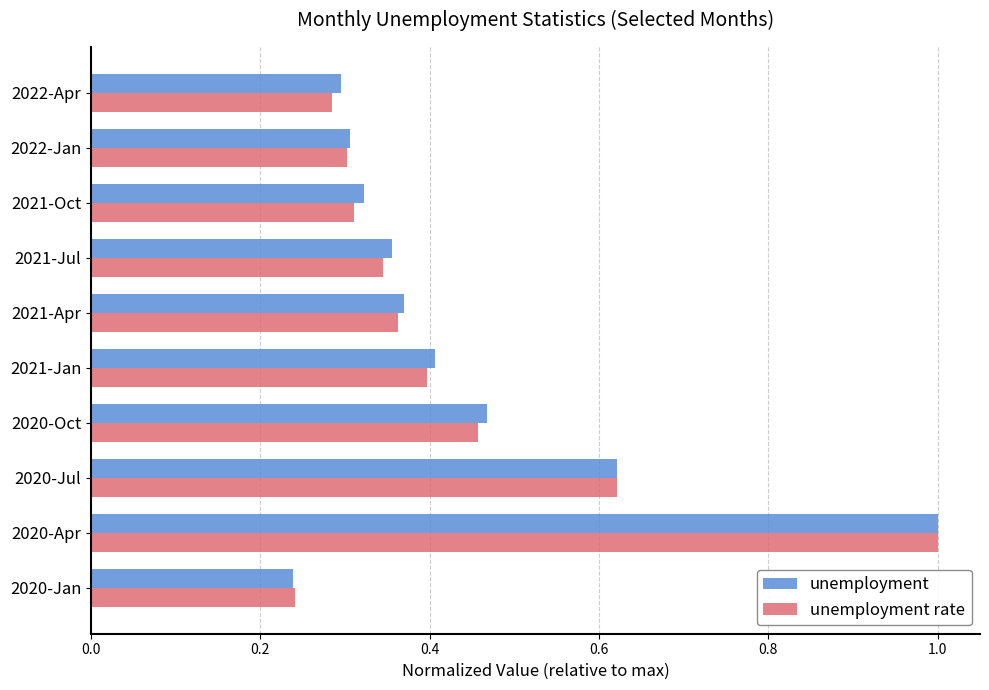

What are all the series names shown in the legend?

unemployment, unemployment rate